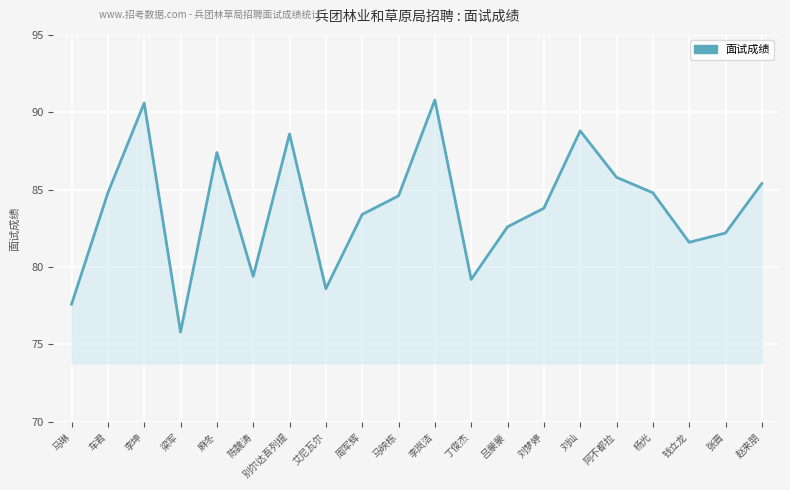

Which category has the lowest value across all series?

梁军